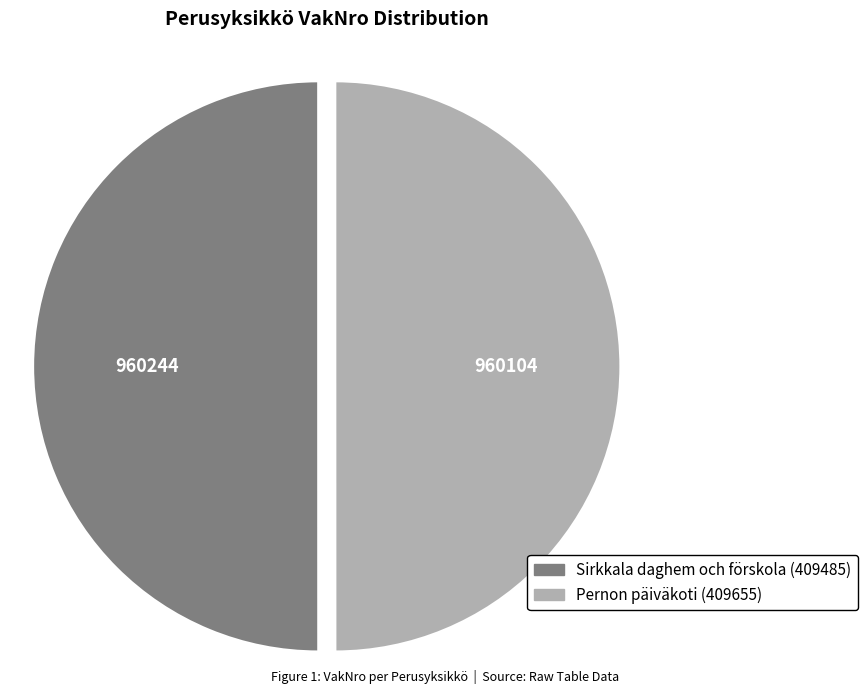

True or false: Pernon päiväkoti (409655) accounts for 50% of the total.

True